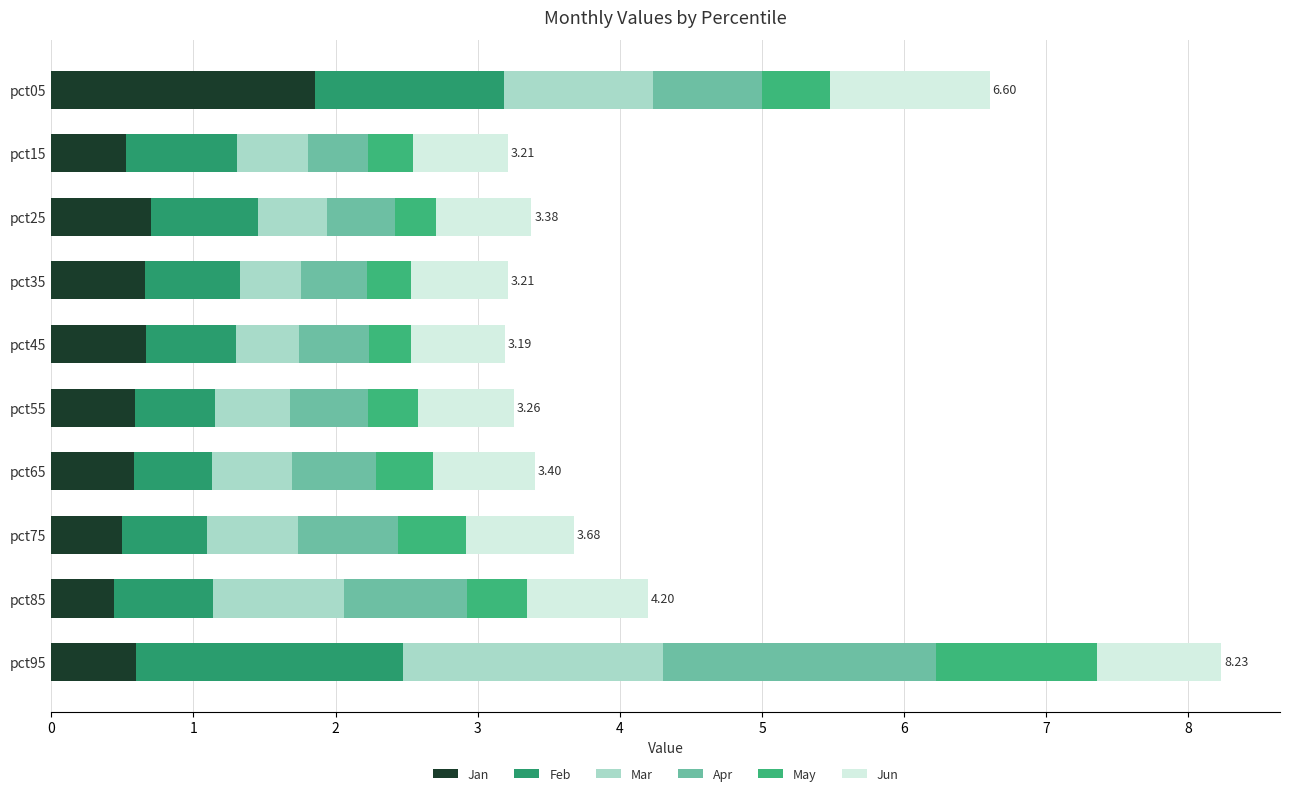

How many data points does each series have?

10